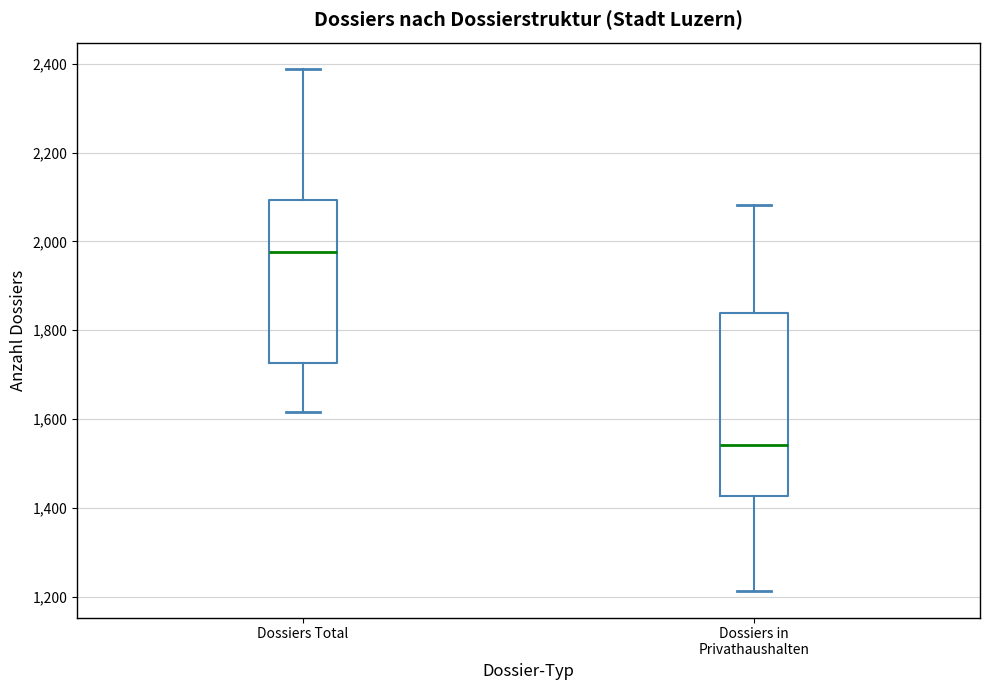

Where does the lower whisker of the box for Dossiers Total end on the y-axis? The values are not printed on the chart, so give them approximately, as read against the axis.

1620